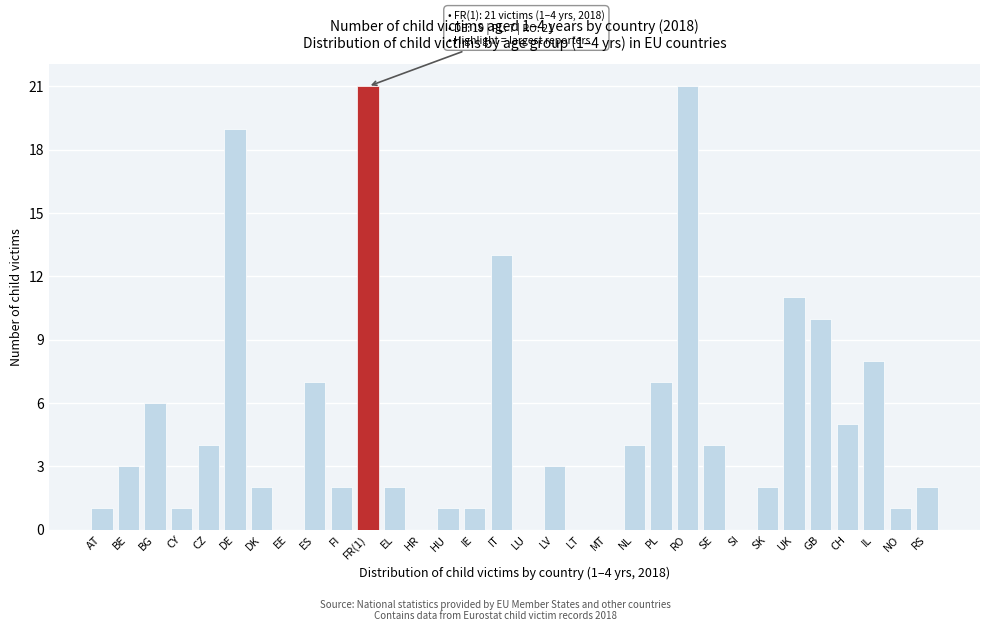

What is the sum of all values?

161